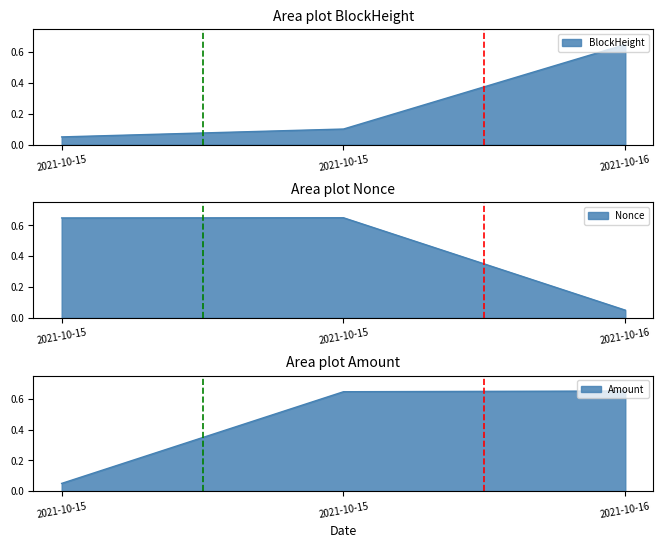

How many distinct data groups are displayed?

3